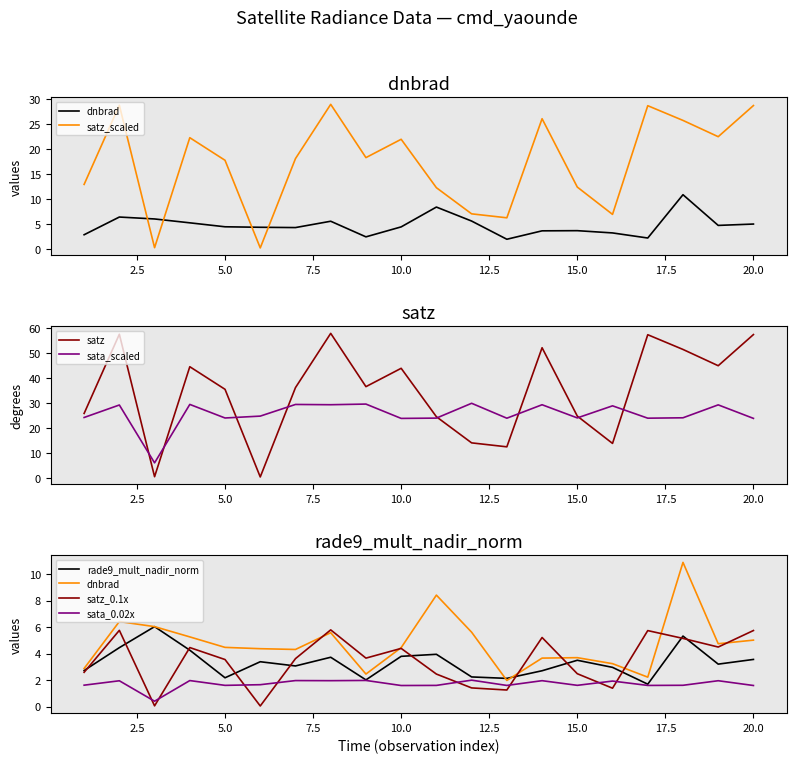

Is it true that rade9_mult_nadir_norm equals 7.9 at 2?

False